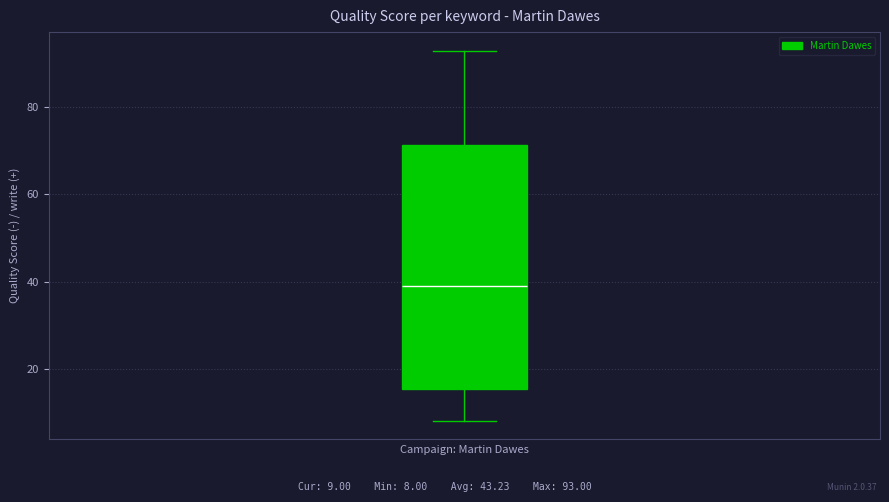

Transcribe this box plot: give where the median line is, the range the box spans, and where the two whiskers end, as read against the y-axis. The values are not printed on the chart, so give them approximately, as read against the axis.

median 40, box 16 to 72, whiskers 8 to 94